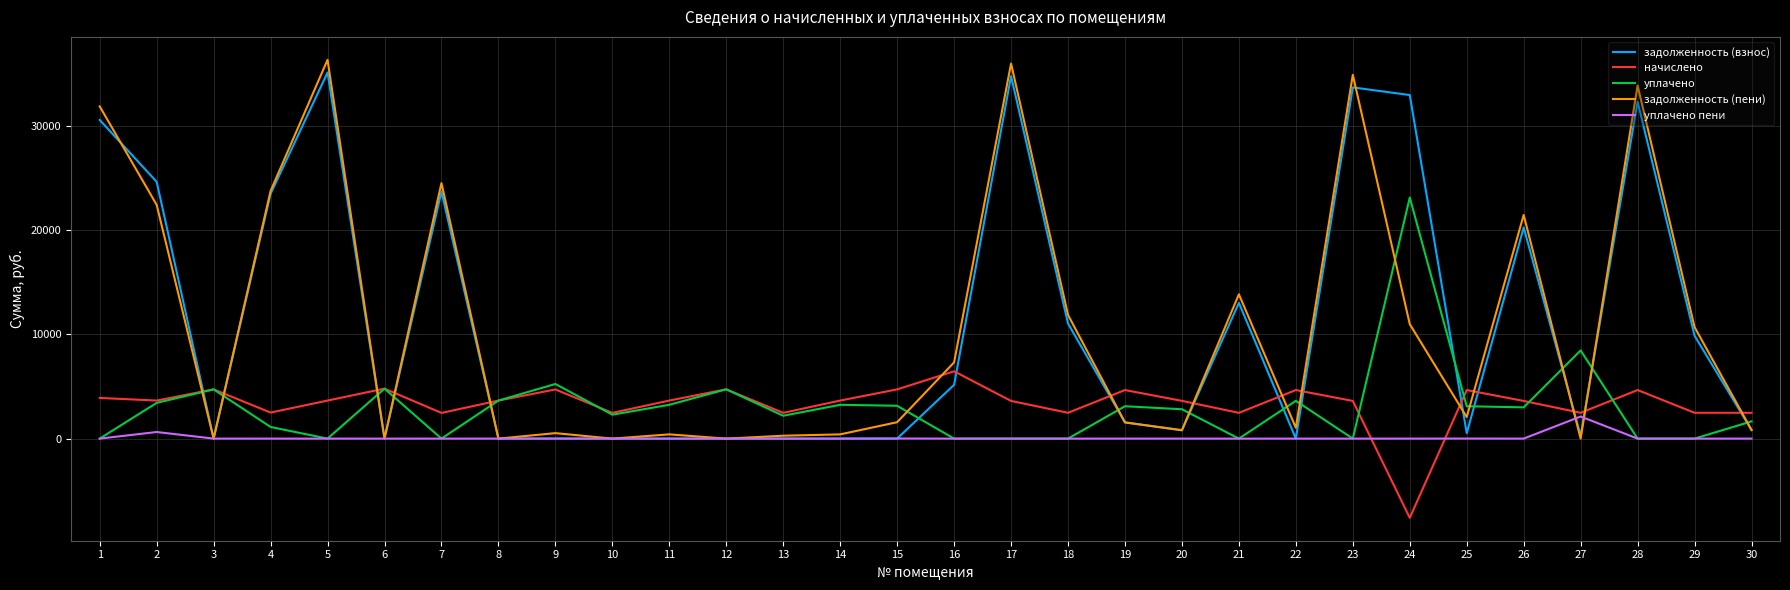

Between which two adjacent categories do уплачено and задолженность (пени) first intersect?

2 and 3